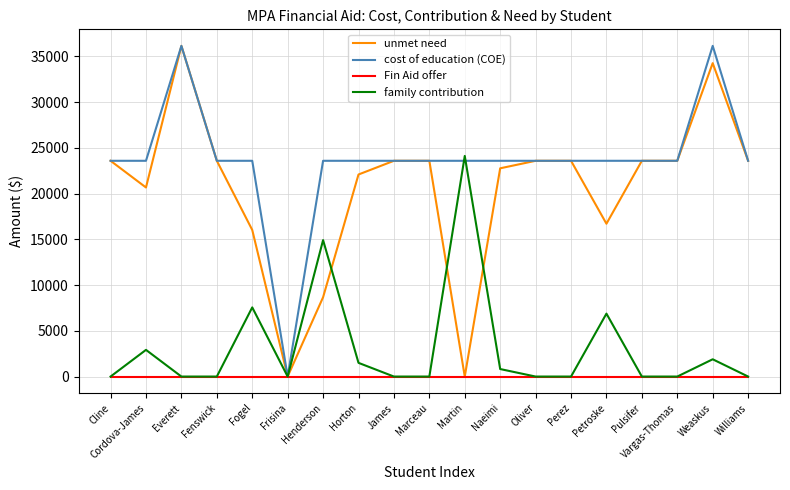

The Fin Aid offer series shows 0 at James. True or false?

True